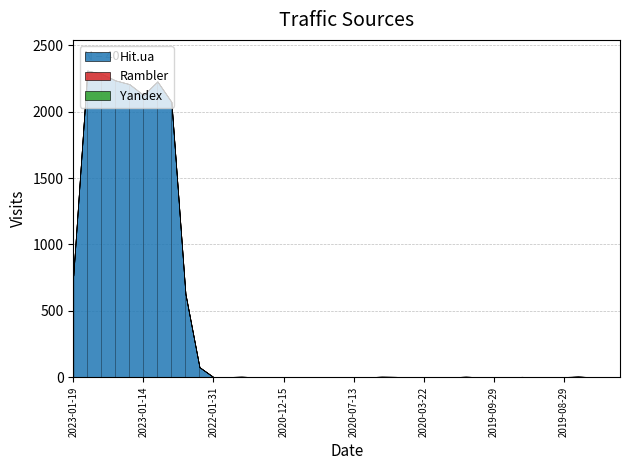

Which series has the largest total across all categories?

Hit.ua